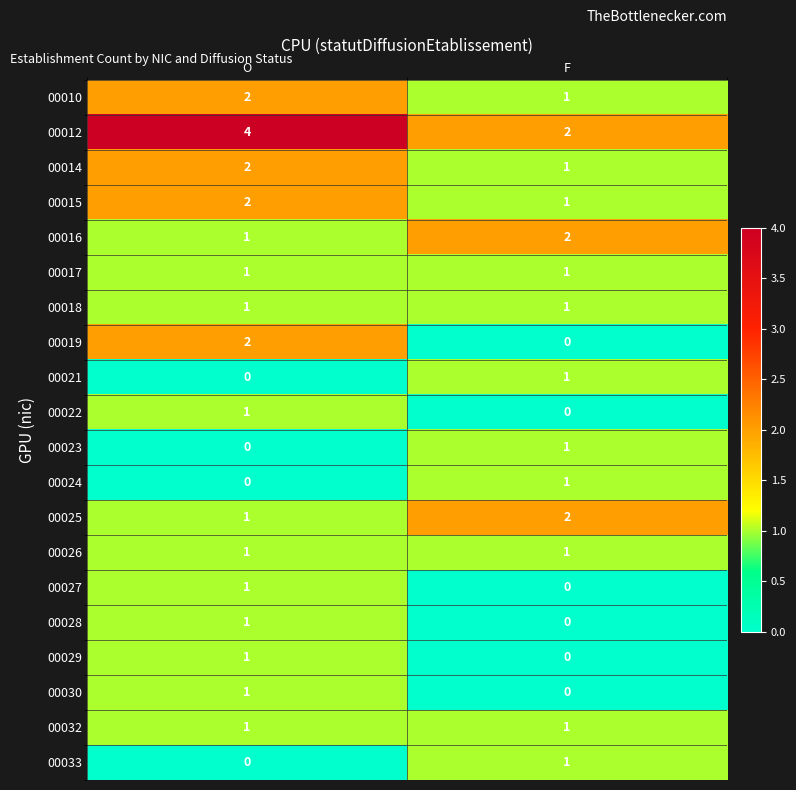

The value of 00019 at O is 3. True or false?

False